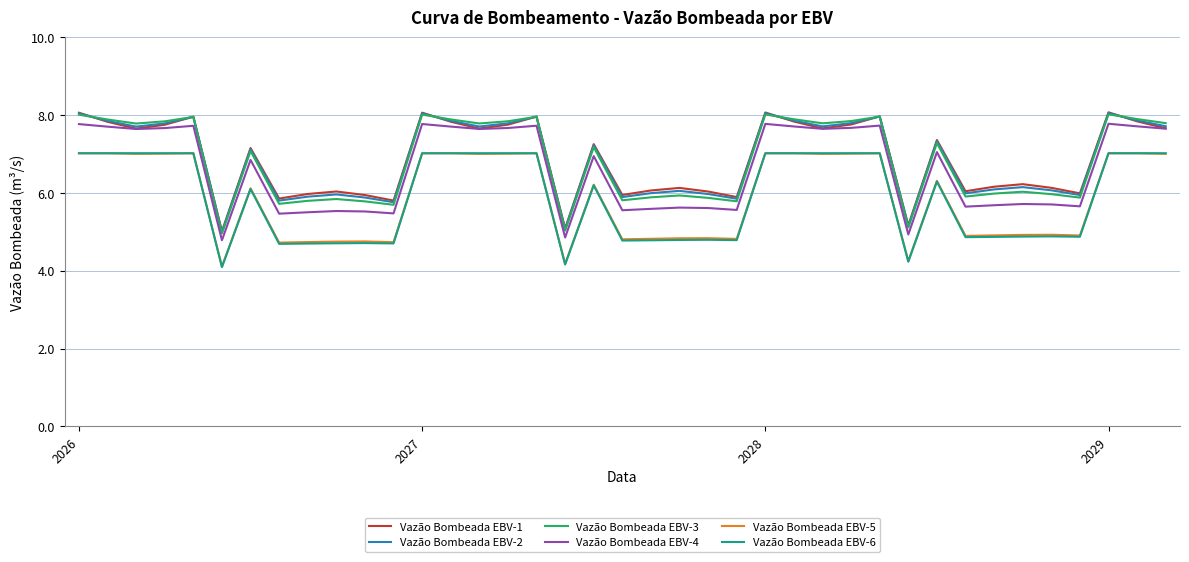

What is the greatest value displayed?

8.1